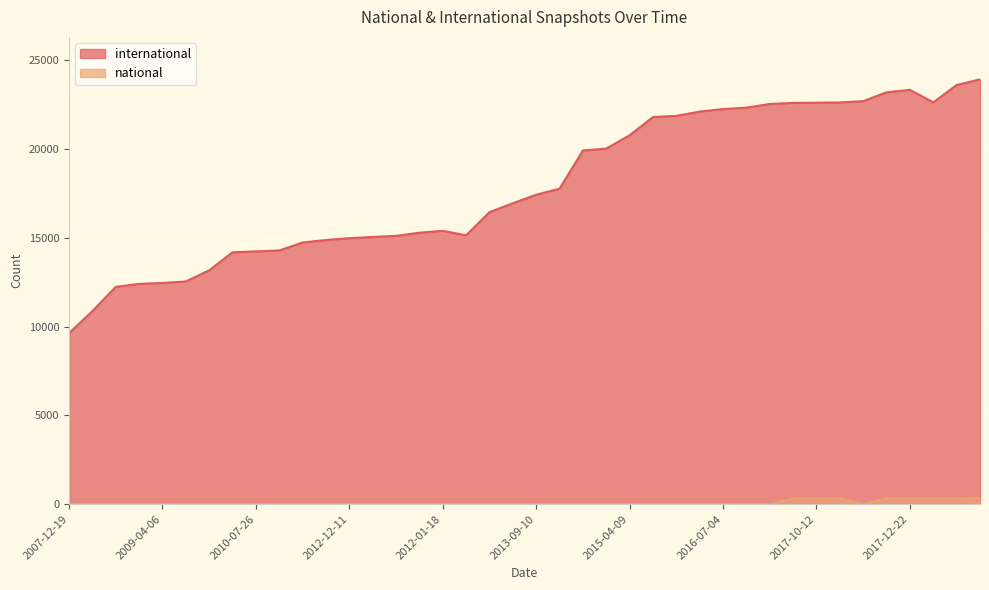

Between 2012-07-13 and 2016-01-04, which series saw the biggest shift?

international